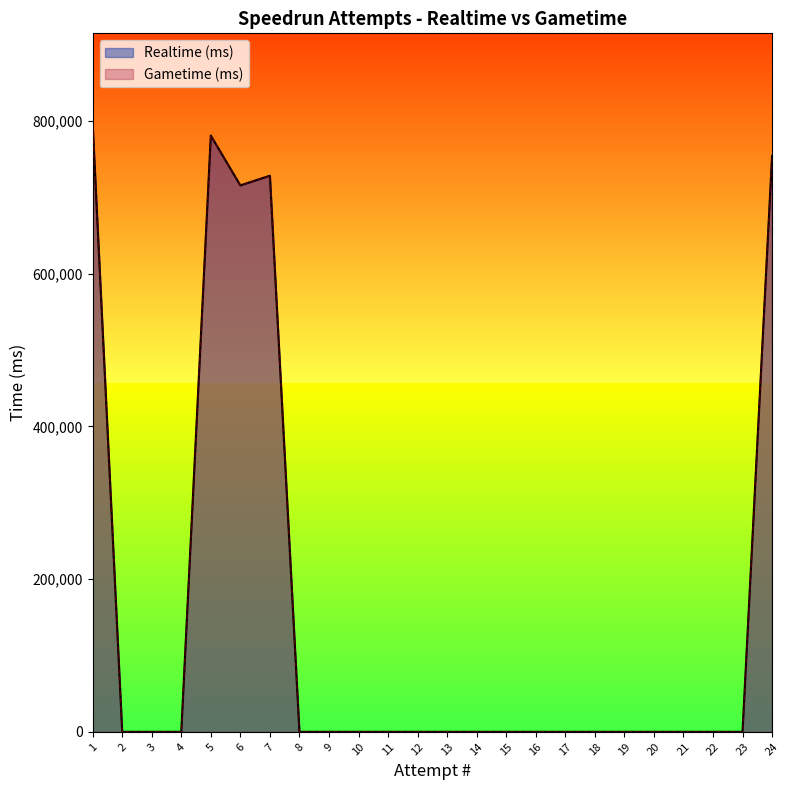

True or false: Realtime (ms) and Gametime (ms) cross at least once.

False